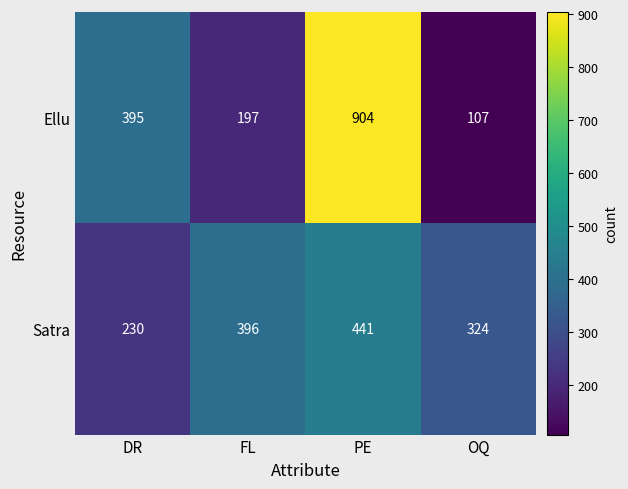

Rank the series at FL from lowest to highest value.

Ellu, Satra